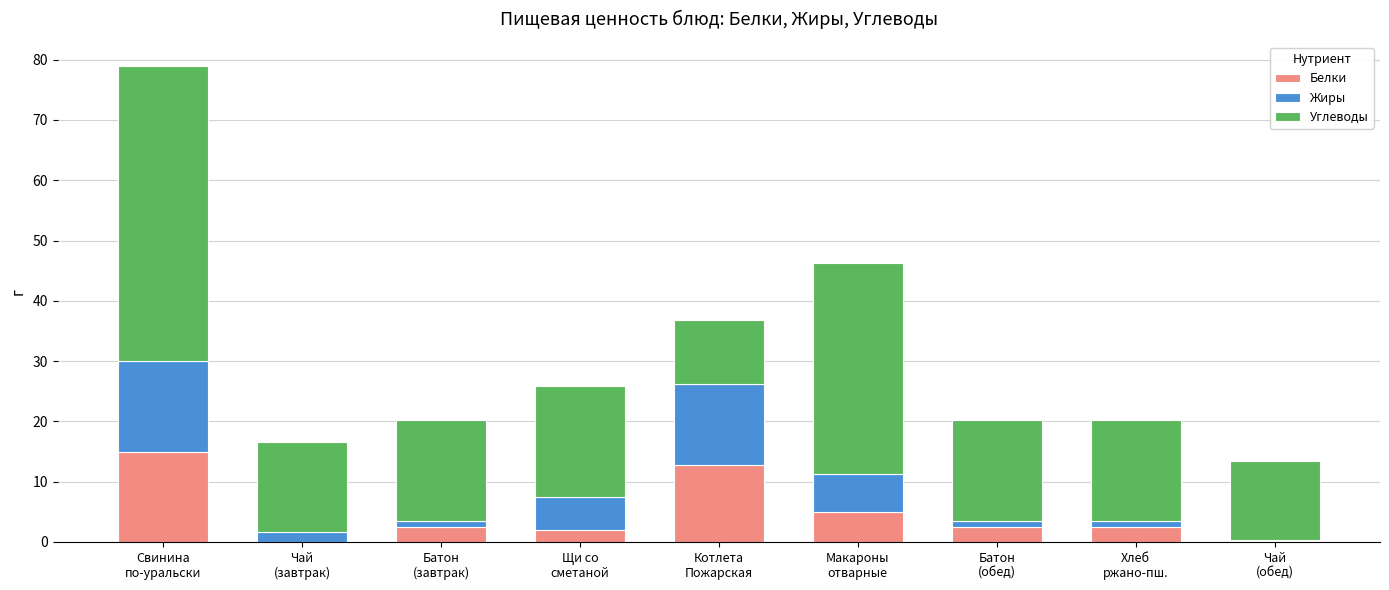

Does the chart contain stacked bars?

Yes